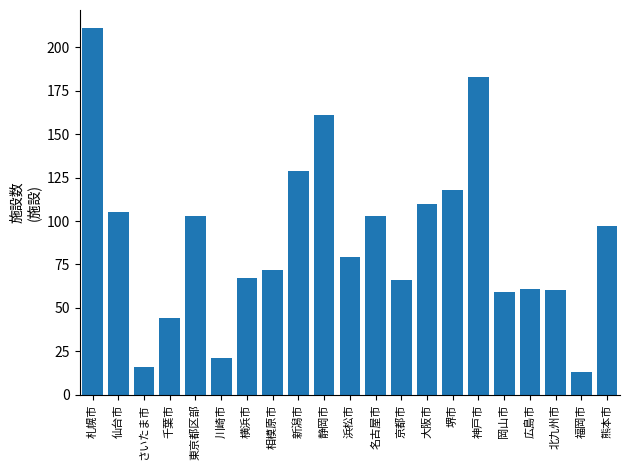

Reading left to right, transcribe all the data shown in this chart.

札幌市=211	仙台市=105	さいたま市=16	千葉市=44	東京都区部=103	川崎市=21	横浜市=67	相模原市=72	新潟市=129	静岡市=161	浜松市=79	名古屋市=103	京都市=66	大阪市=110	堺市=118	神戸市=183	岡山市=59	広島市=61	北九州市=60	福岡市=13	熊本市=97